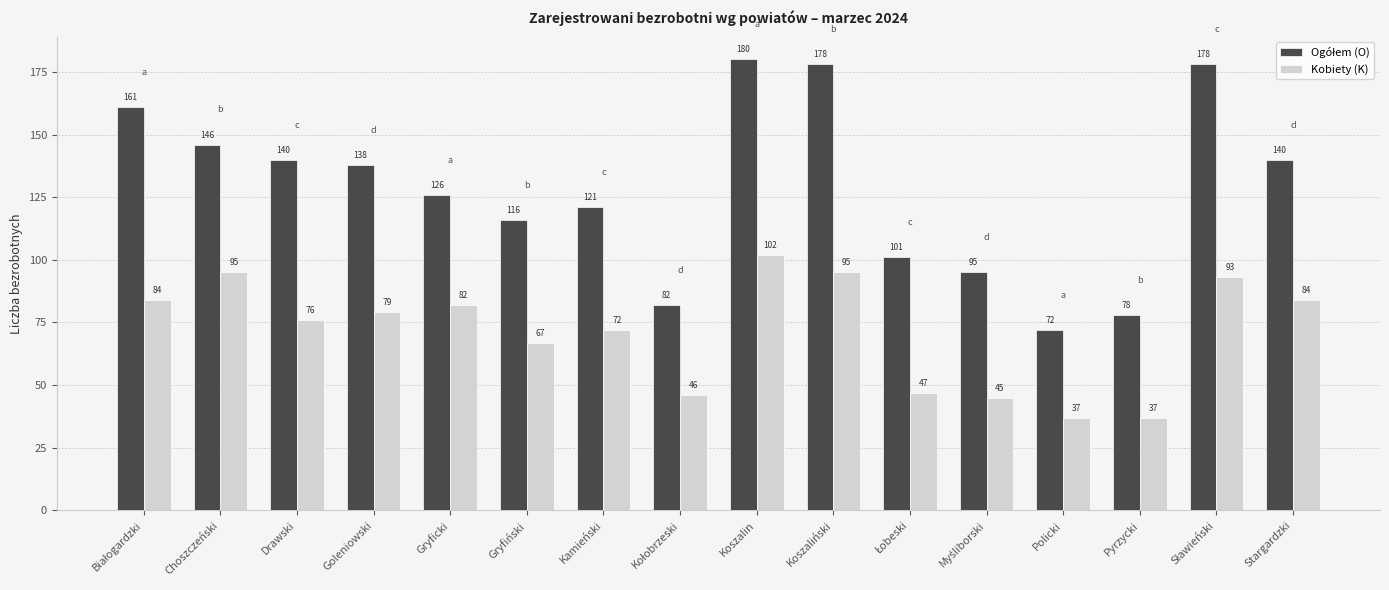

Read the Kobiety (K) value at Policki, to the nearest 5.

35